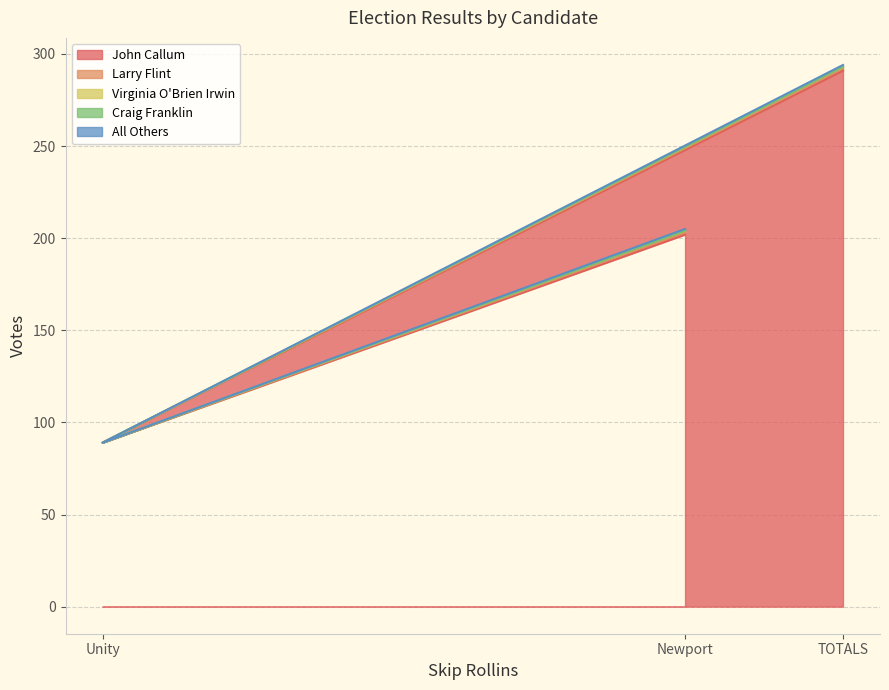

Does the chart display data point markers on the line(s)?

No